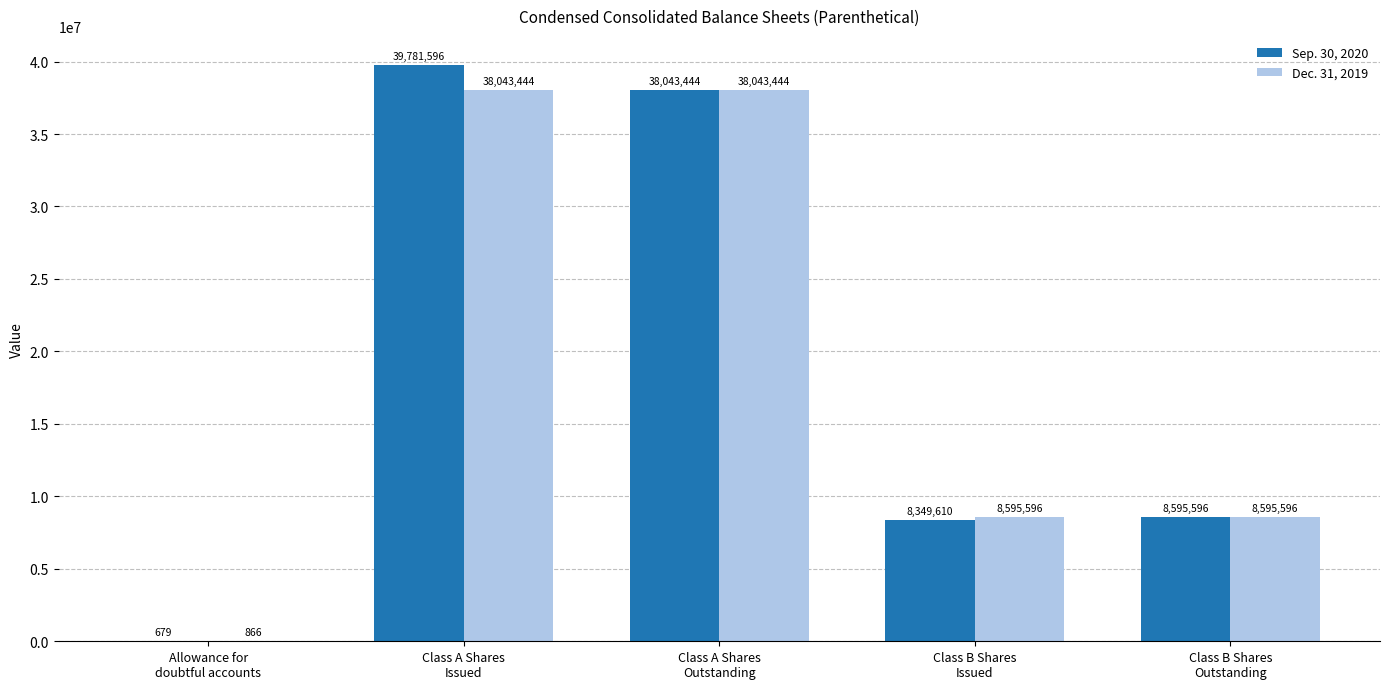

The value of Sep. 30, 2020 at Class B Shares
Issued is 5004487. True or false?

False